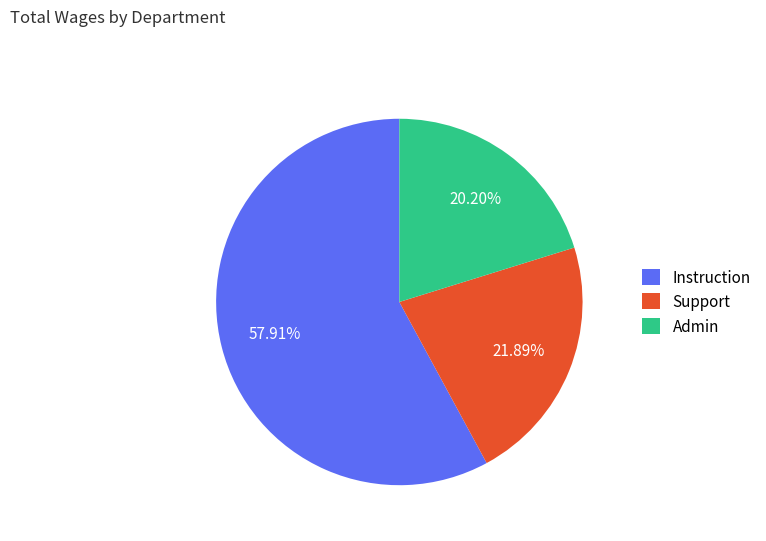

Which category has the smallest portion of the pie?

Admin